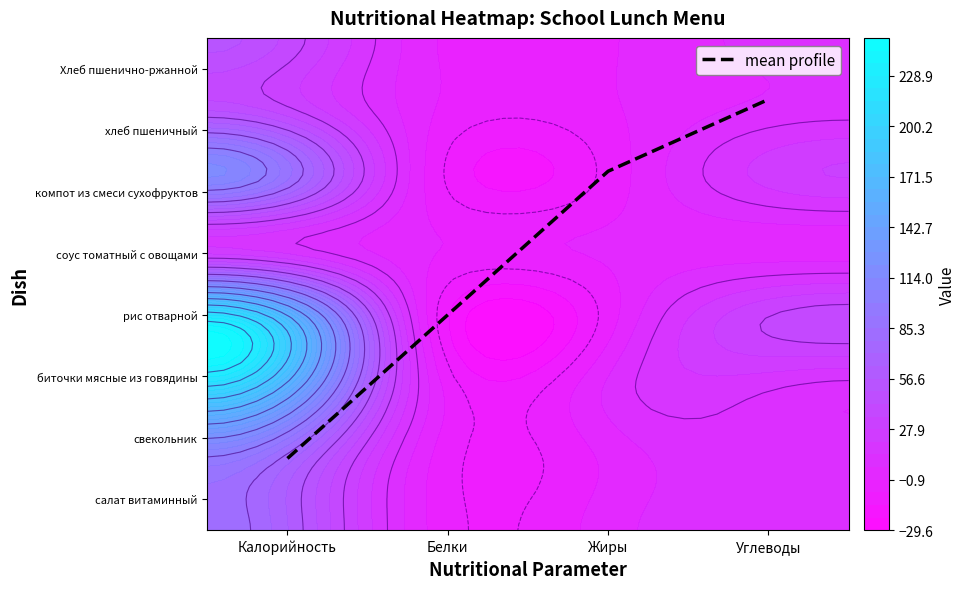

Read the value at Калорийность.

1.2